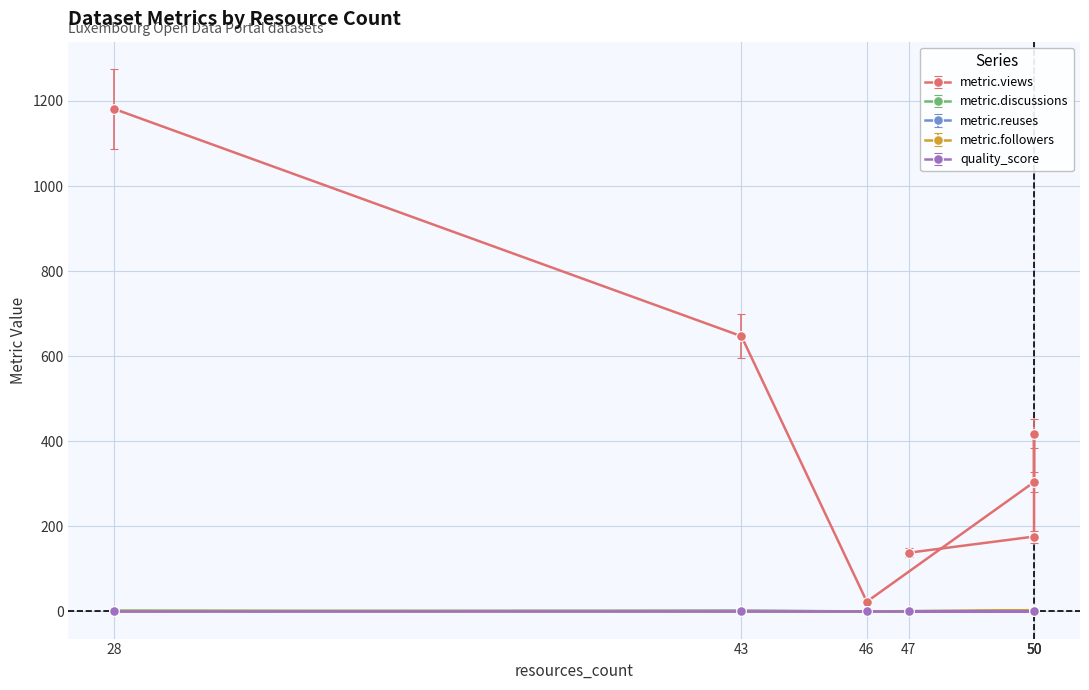

How many metric.followers values are between 0 and 1?

6